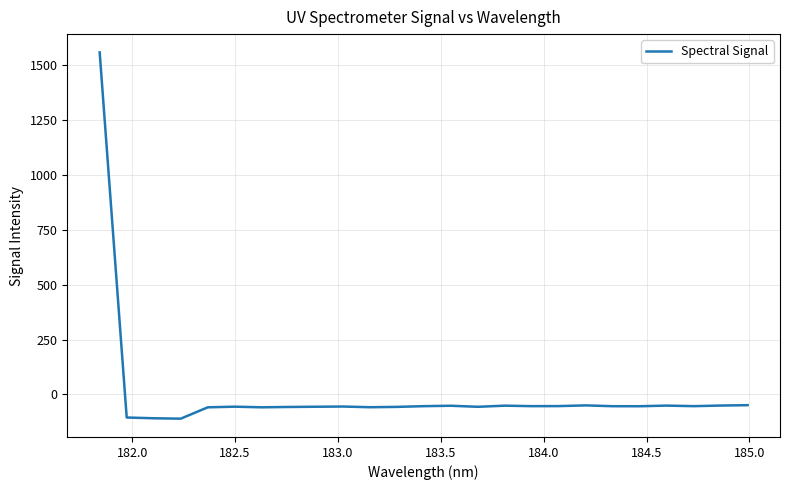

What is the greatest value displayed?

1555.0